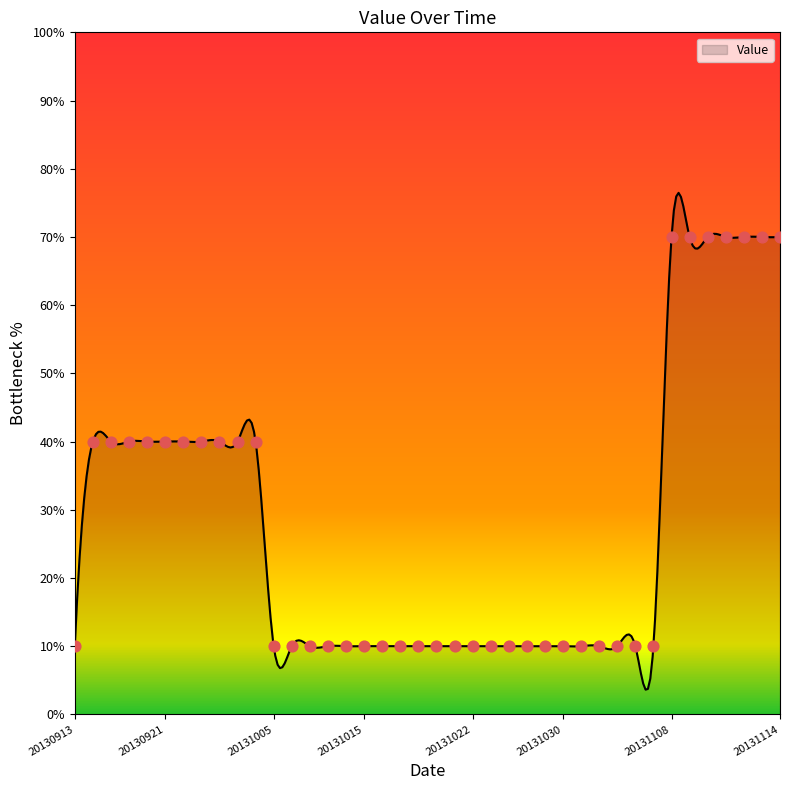

What is the change in value from 20130919 to 20131029?

-30